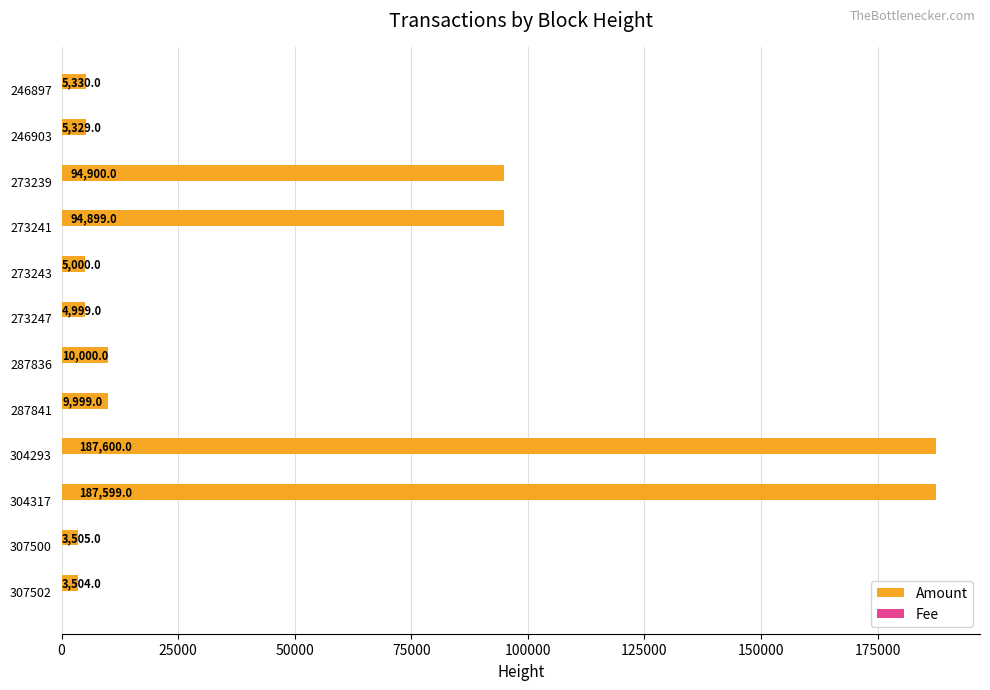

The value of Amount at 273243 is 5000. True or false?

True